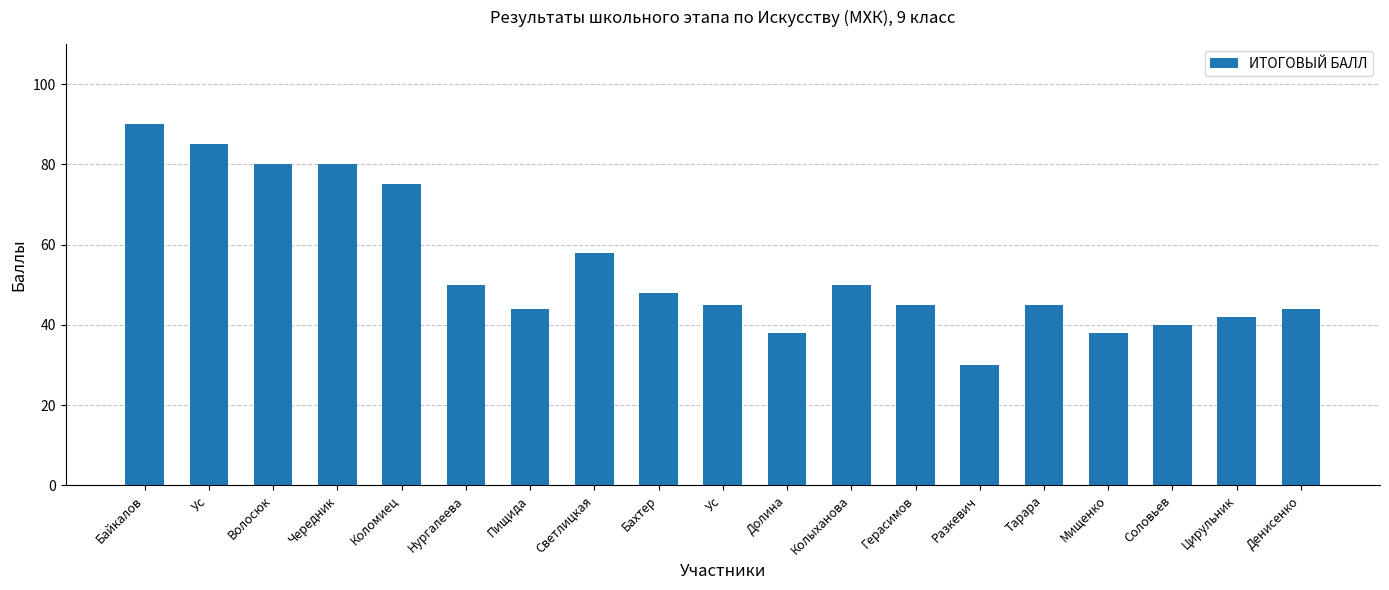

How many bars are there in total?

19